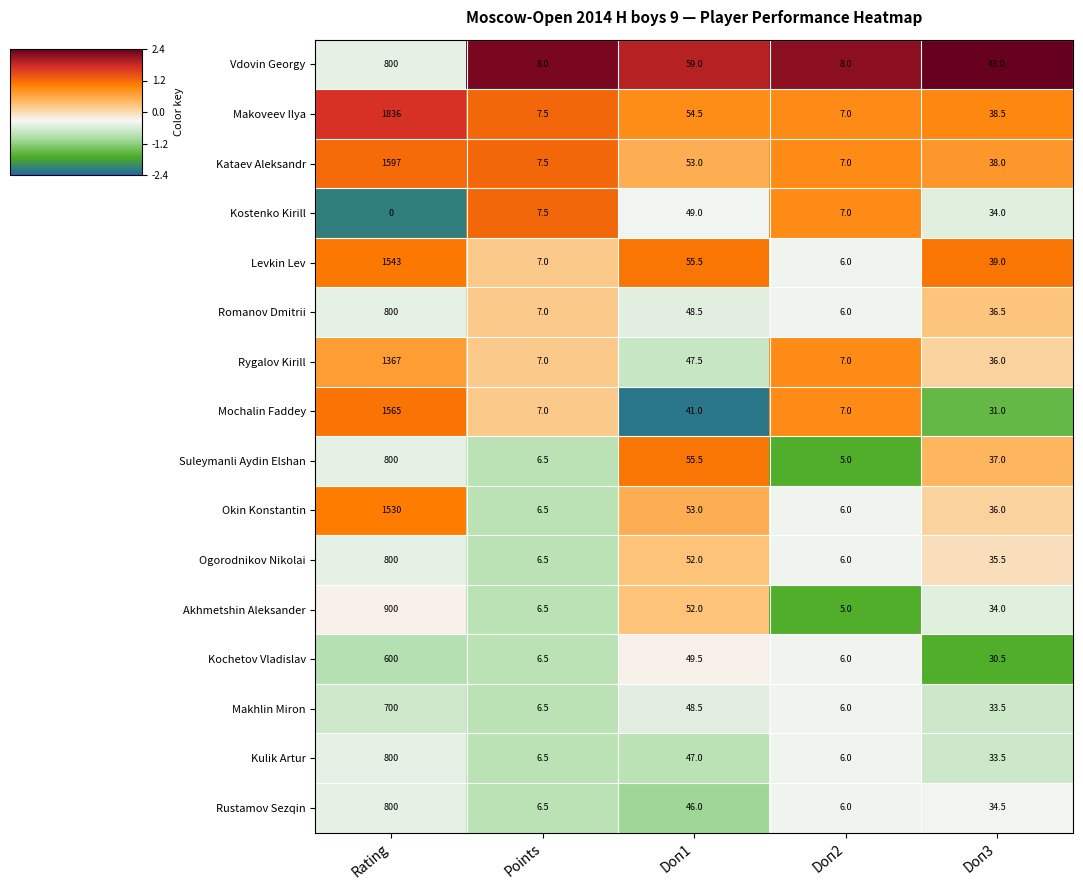

At which label does Rygalov Kirill first exceed 36?

Rating